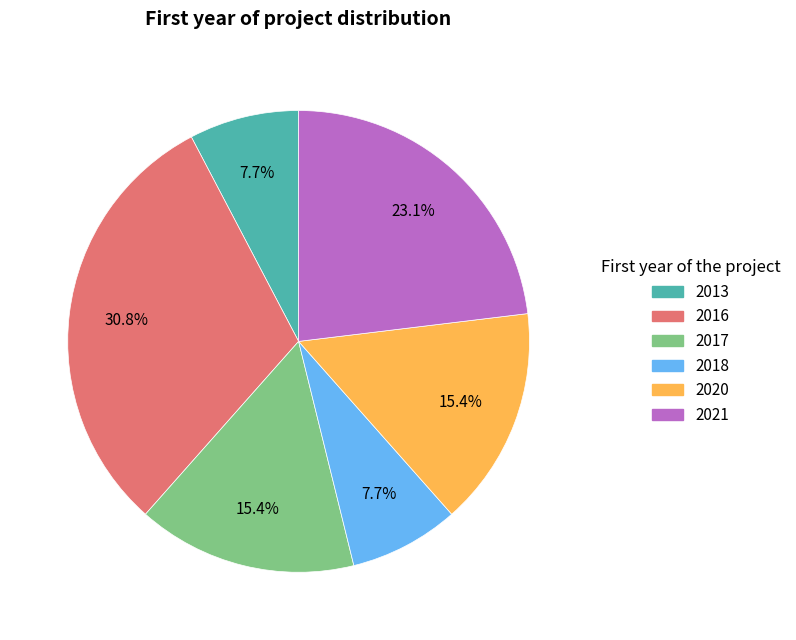

True or false: 2021 accounts for 16% of the total.

False